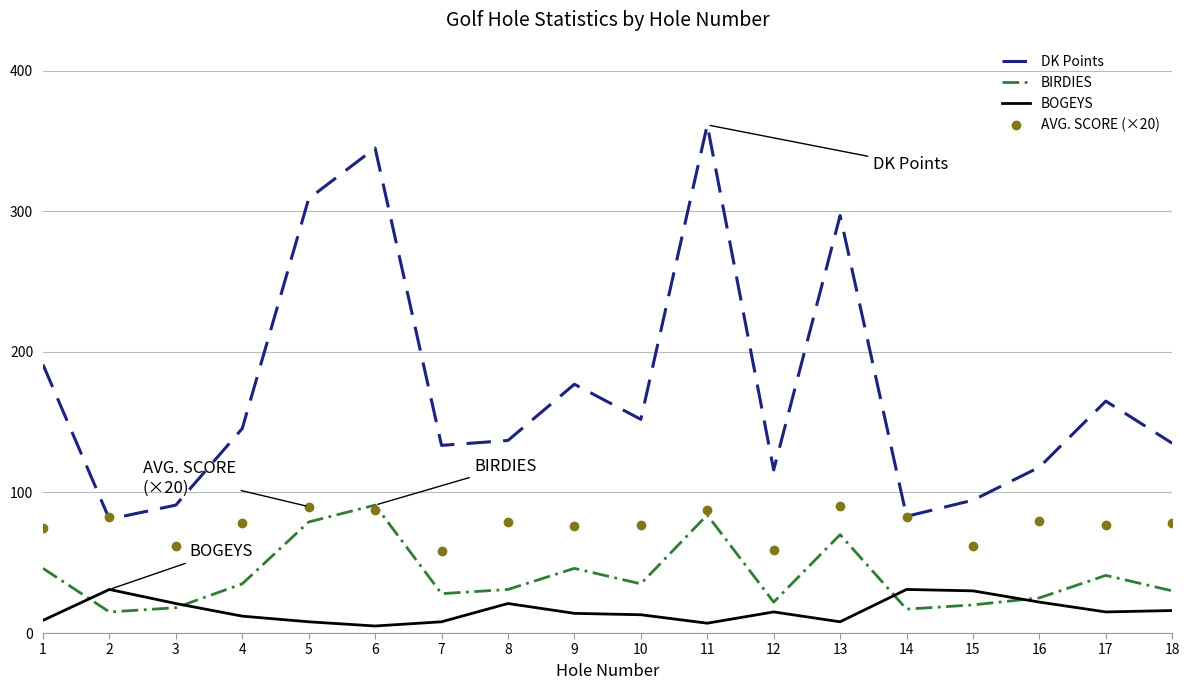

The value of BIRDIES at 7 is 28.0. True or false?

True